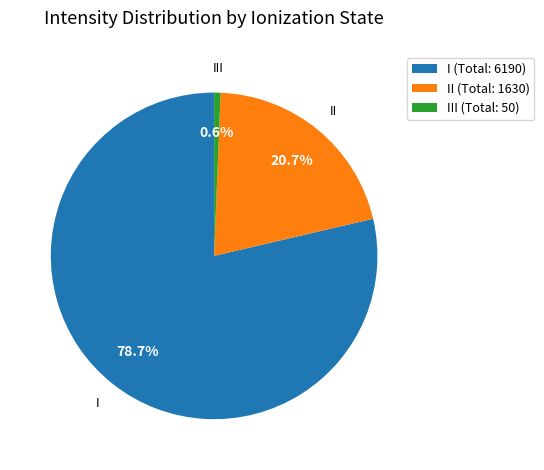

What portion of the pie excludes III (Total: 50)?

99.4%